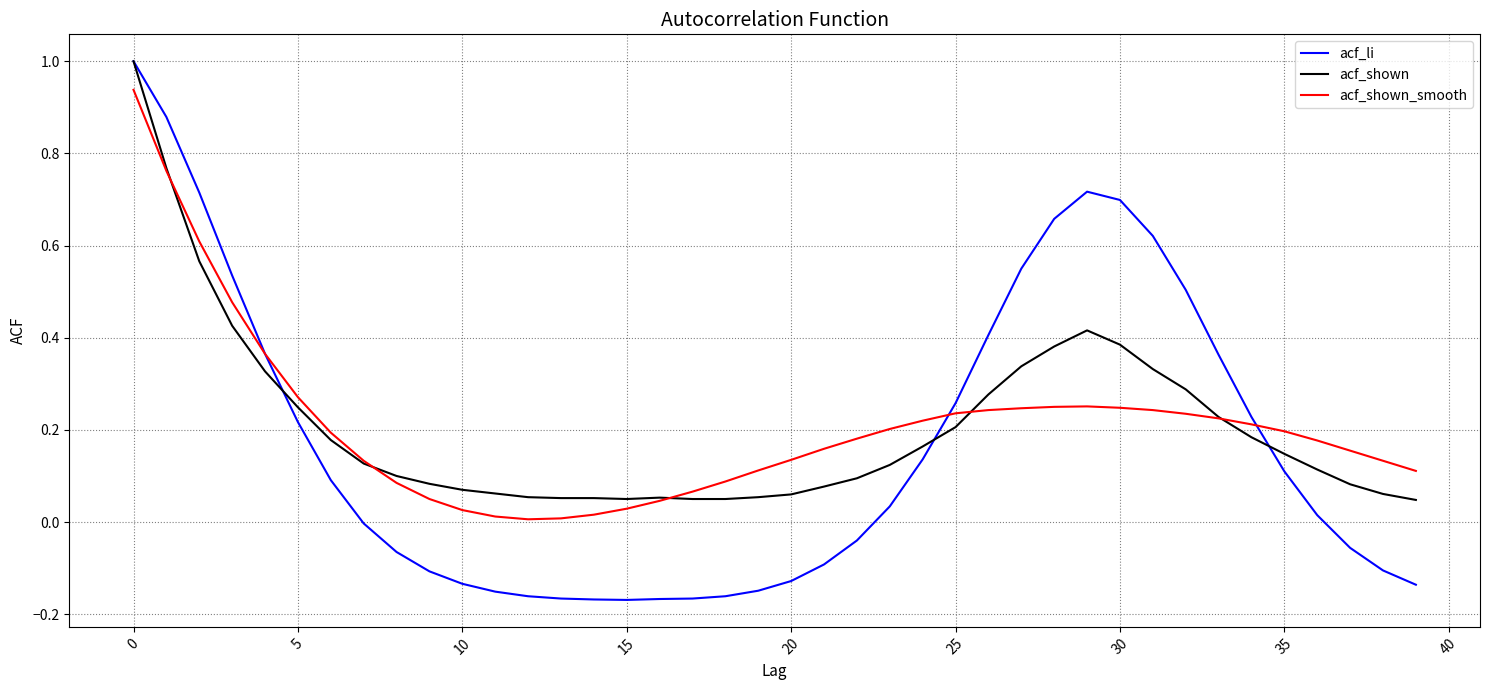

Which series has the widest spread of values?

acf_li